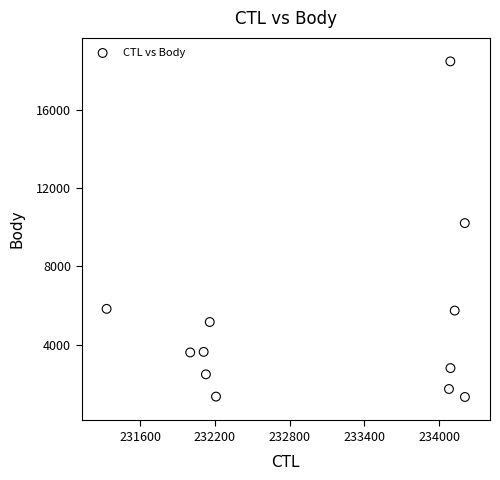

What Y value in the scatter plot is closest to 9901?

10212